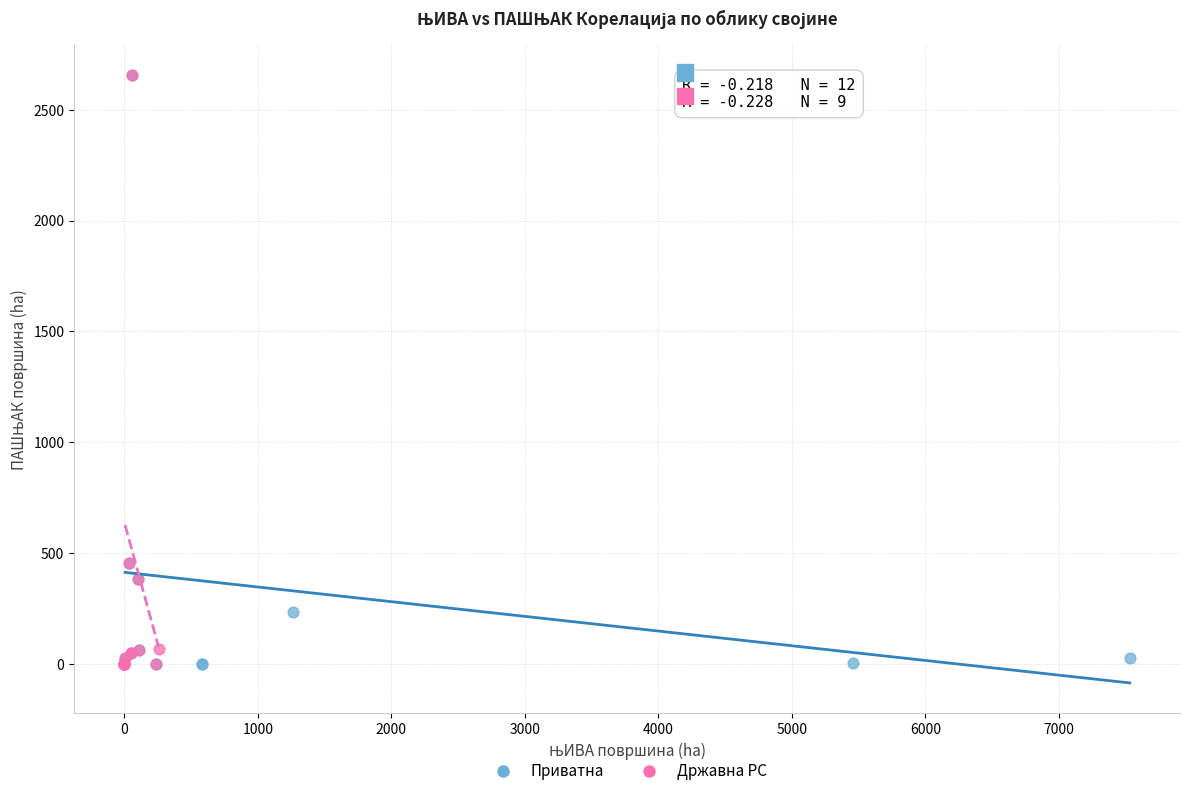

What are all the series names shown in the legend?

Приватна, Државна РС